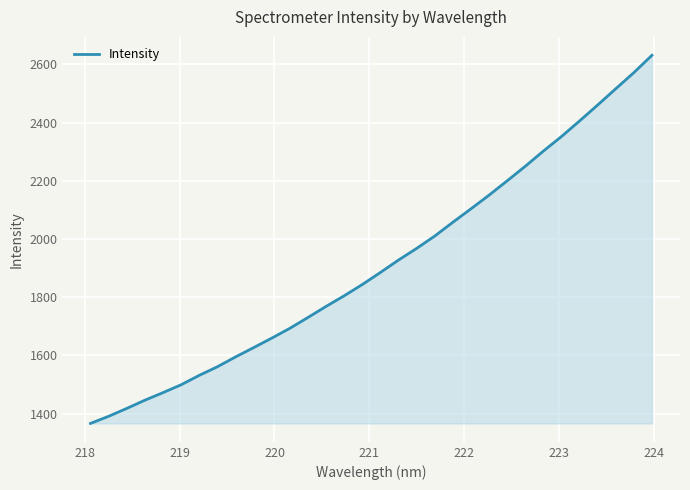

What is the minimum value shown in the chart?

1366.2